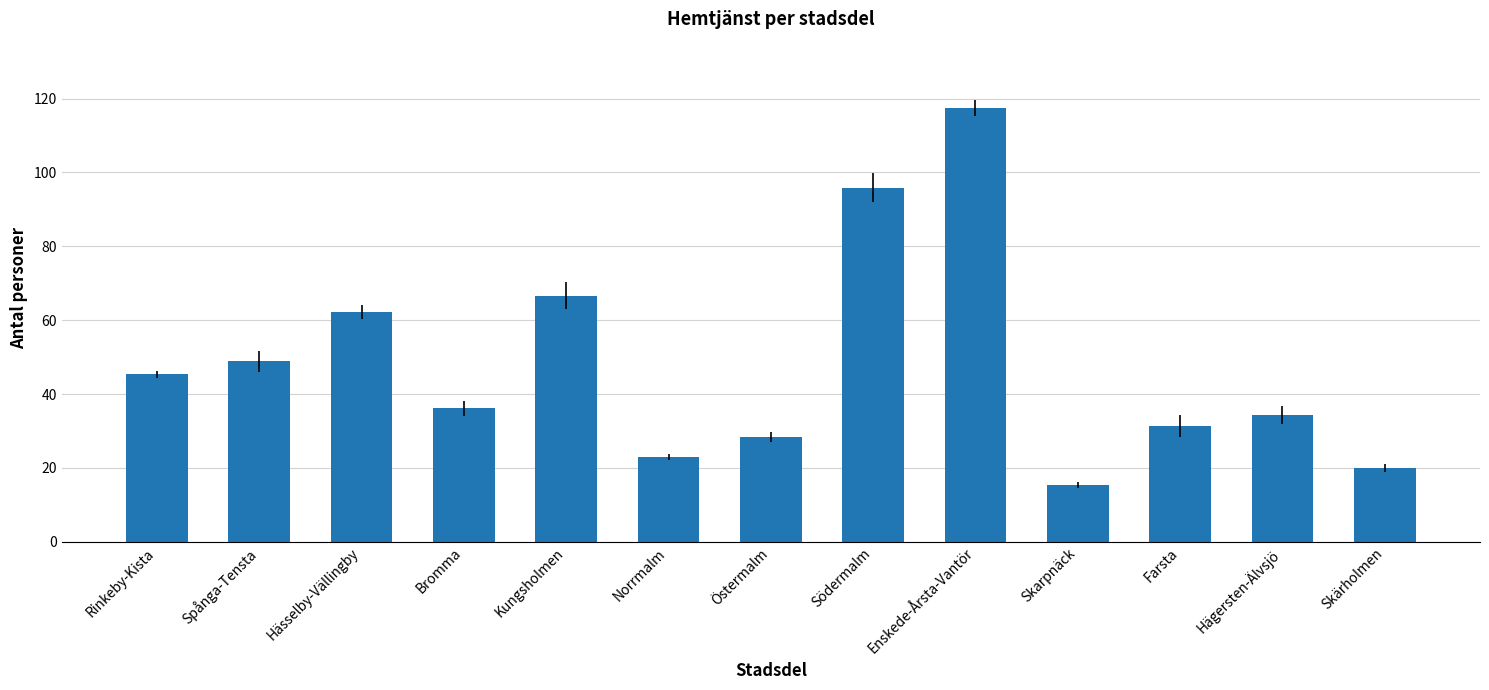

At which category does the chart reach its minimum across all series?

Skarpnäck